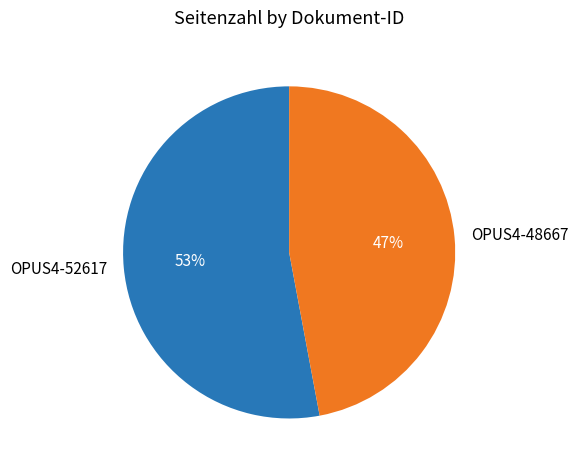

How many slices are in this pie chart?

2